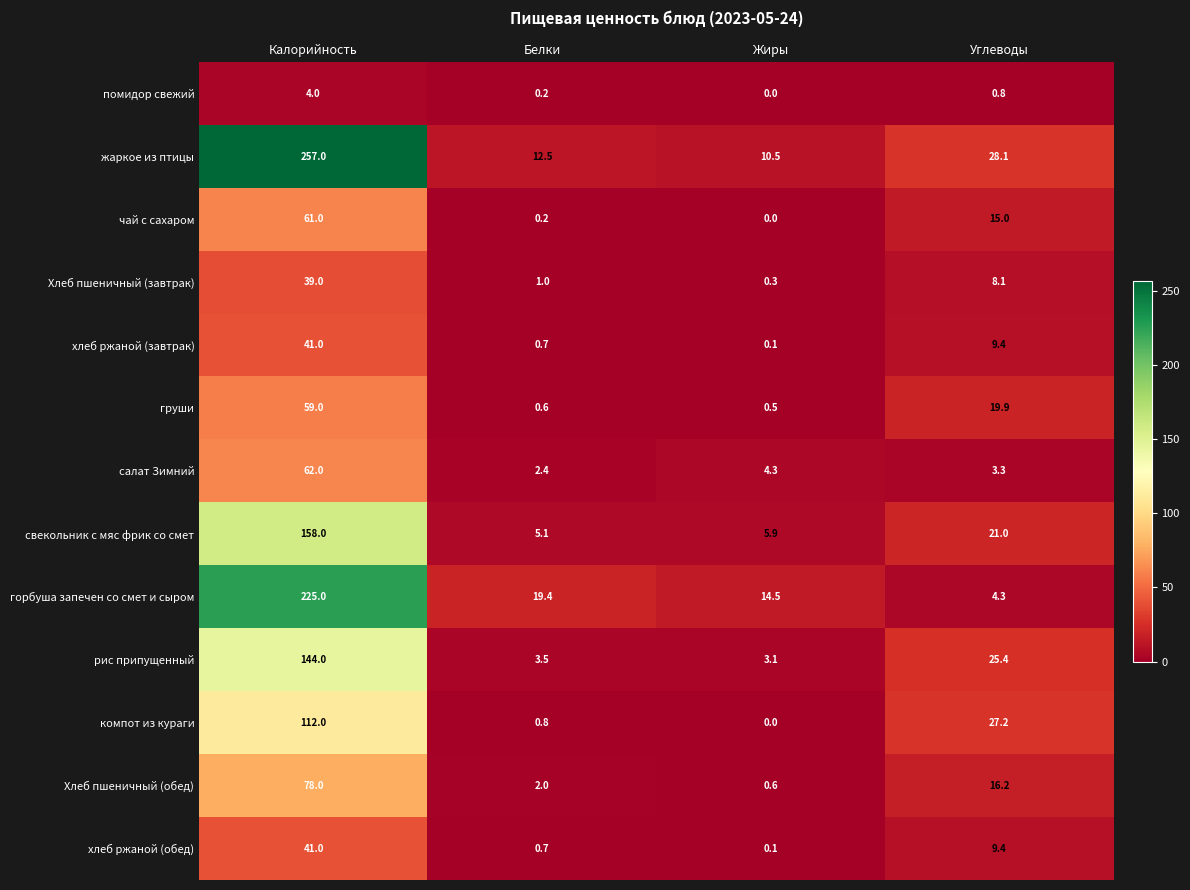

At which category is the sum across all series the highest?

Калорийность